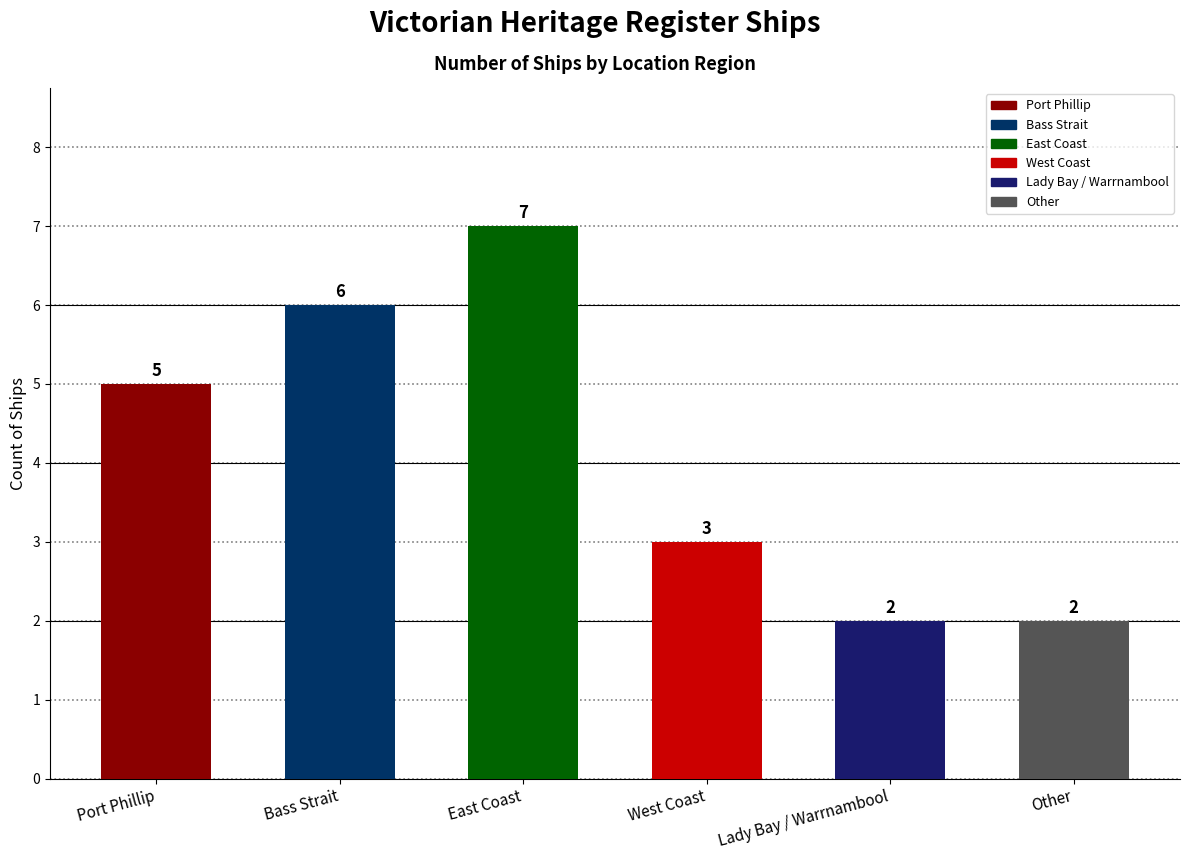

What position from the left is Lady Bay / Warrnambool?

5